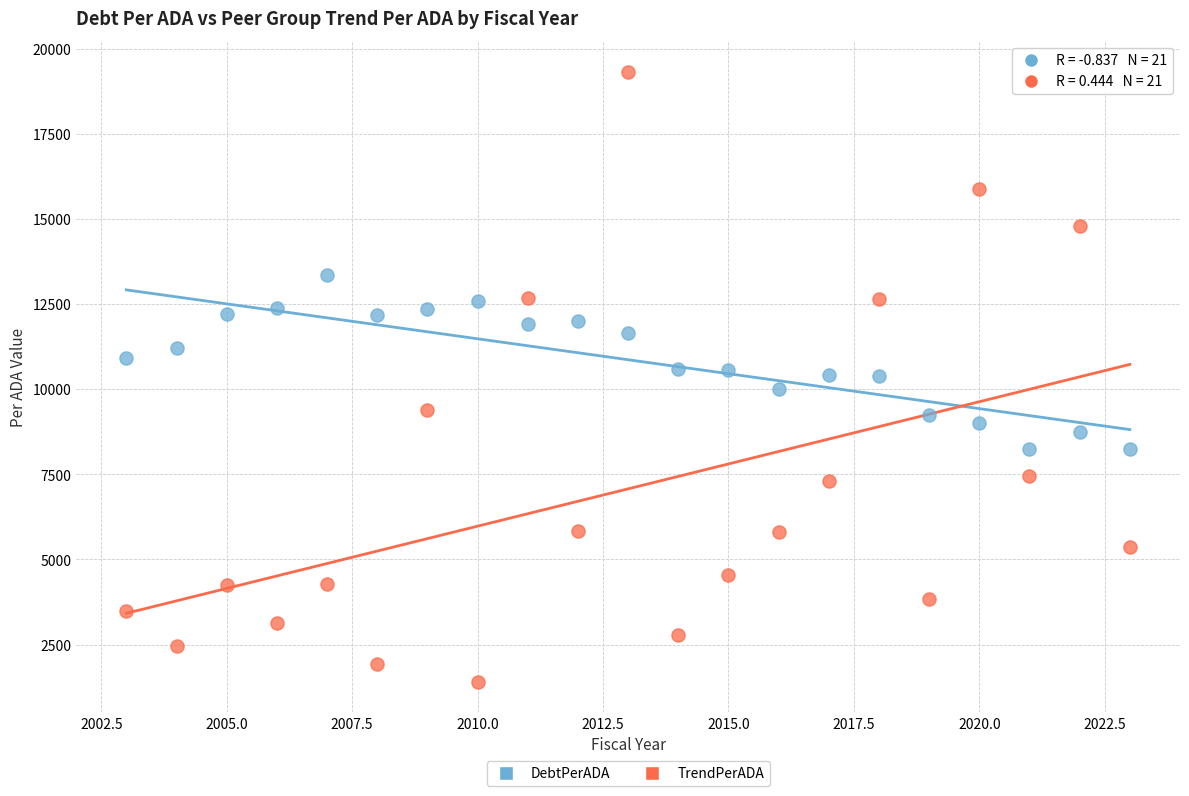

Which series reaches the minimum Y coordinate?

TrendPerADA